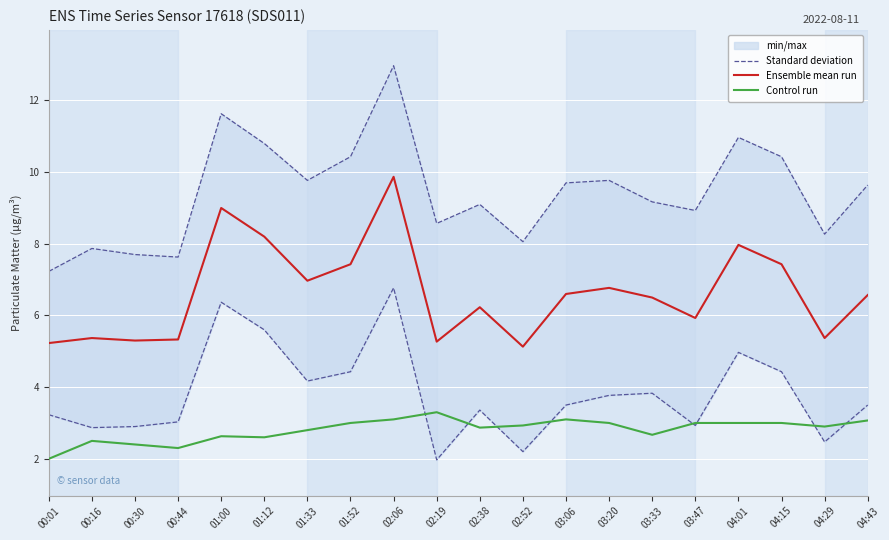

What is the difference between the Ensemble mean run values at 03:33 and 01:12?

1.7